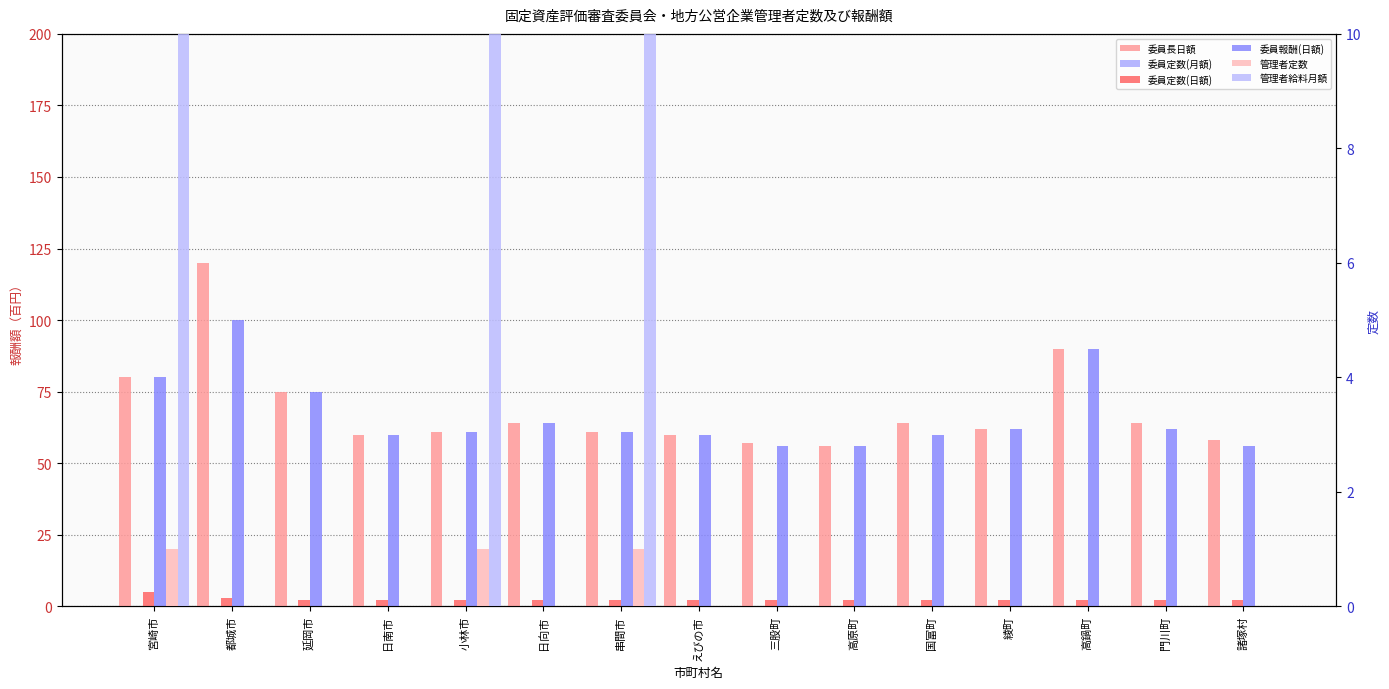

Which has a higher value, 日向市 or 宮崎市?

宮崎市